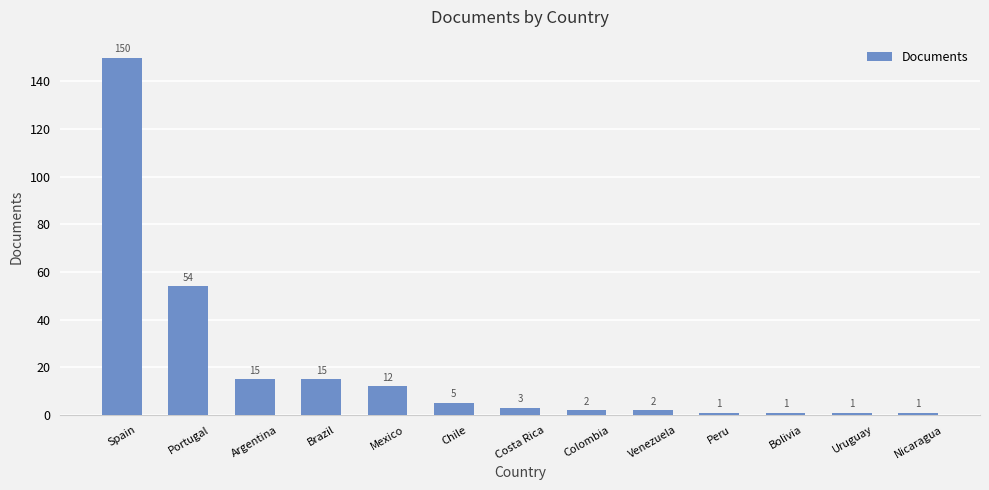

How many data points are less than 3?

6